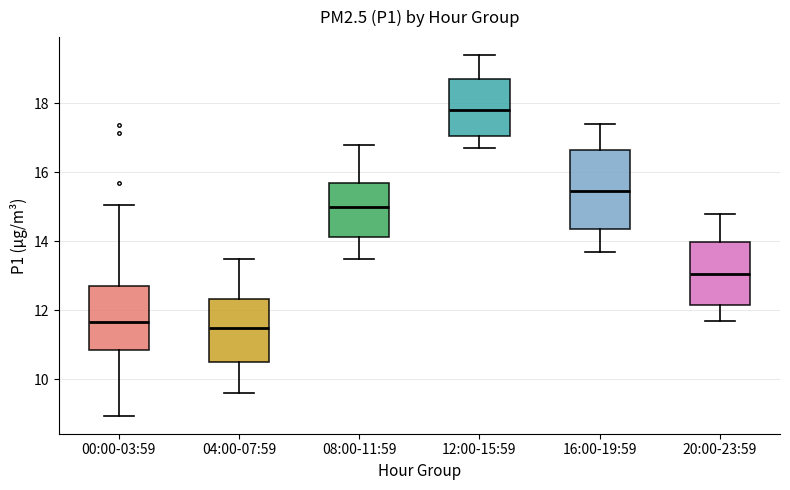

Reading left to right, read every box against the y-axis: the position of its median line, the range the box covers, and the ends of its whiskers. The values are not printed on the chart, so give them approximately, as read against the axis.

00:00-03:59: median 11.6, box 10.8 to 12.8, whiskers 9.0 to 15.0
04:00-07:59: median 11.6, box 10.6 to 12.4, whiskers 9.6 to 13.6
08:00-11:59: median 15.0, box 14.2 to 15.8, whiskers 13.6 to 16.8
12:00-15:59: median 17.8, box 17.0 to 18.8, whiskers 16.8 to 19.4
16:00-19:59: median 15.4, box 14.4 to 16.6, whiskers 13.8 to 17.4
20:00-23:59: median 13.0, box 12.2 to 14.0, whiskers 11.8 to 14.8